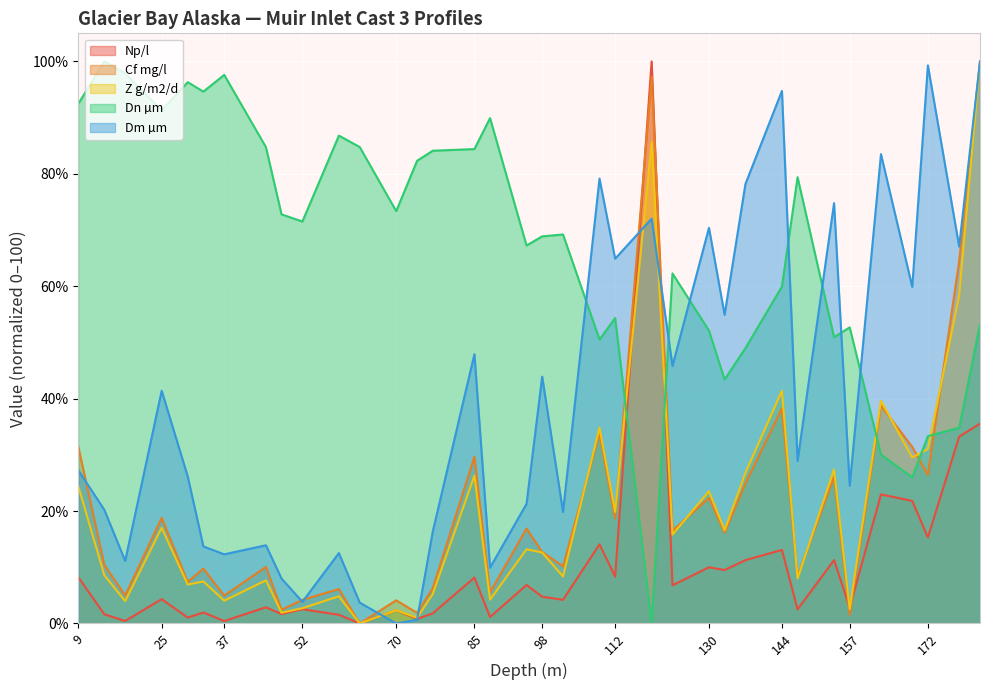

Which series ends up on top after the final intersection of Dn µm and Cf mg/l?

Cf mg/l